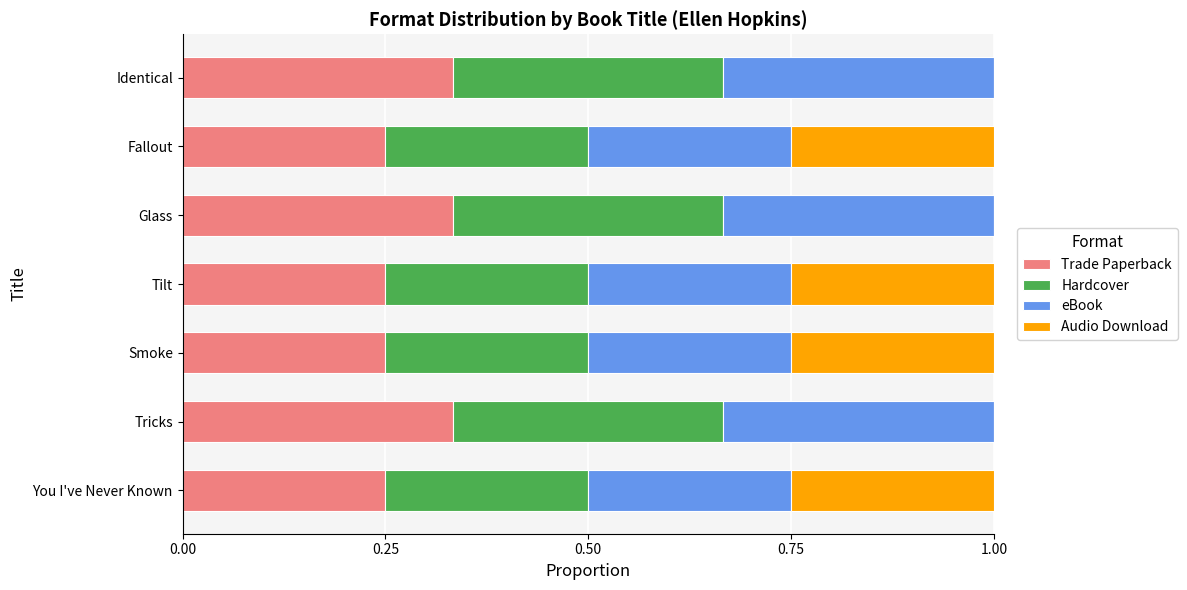

What is the sum of all Trade Paperback values?

2.0